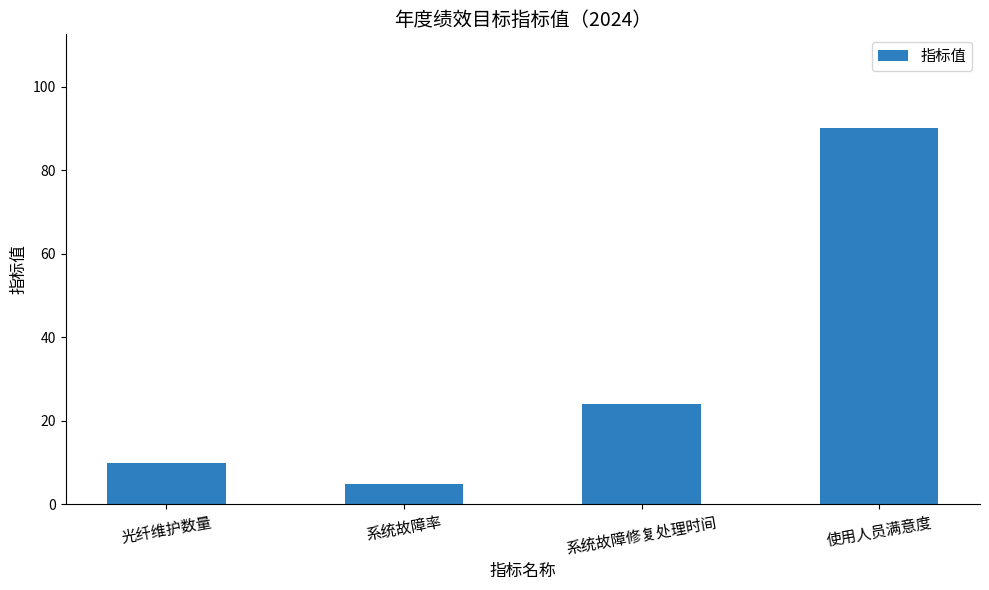

What is the value of the 2nd bar from the left?

5